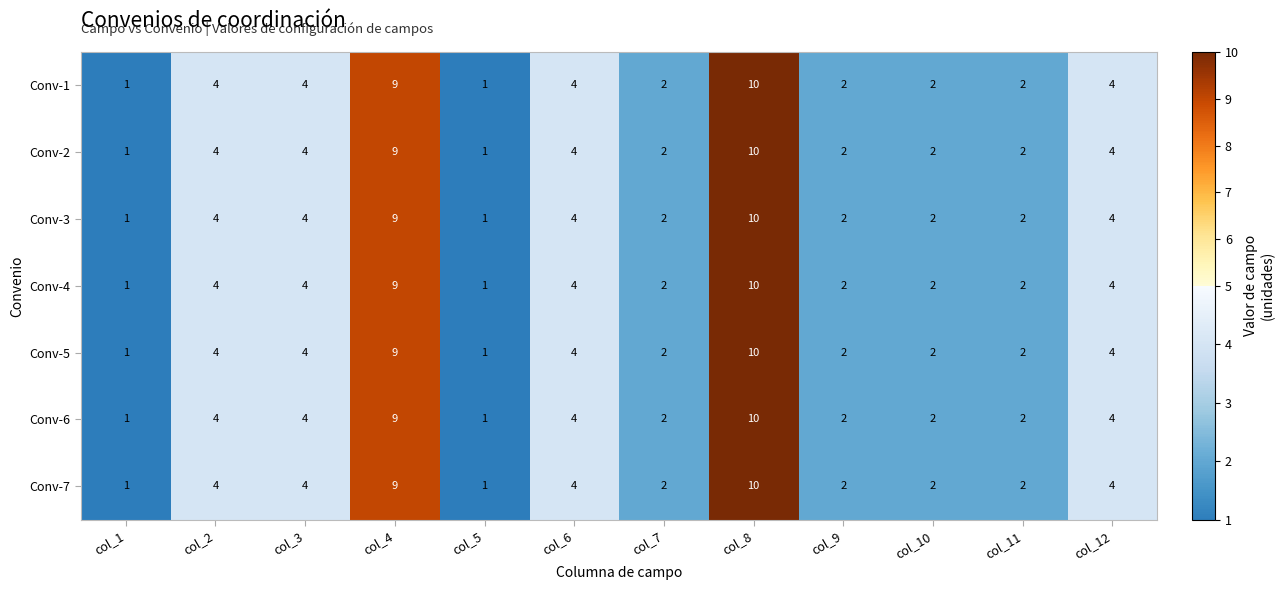

What is the average value of the Conv-4 series?

4